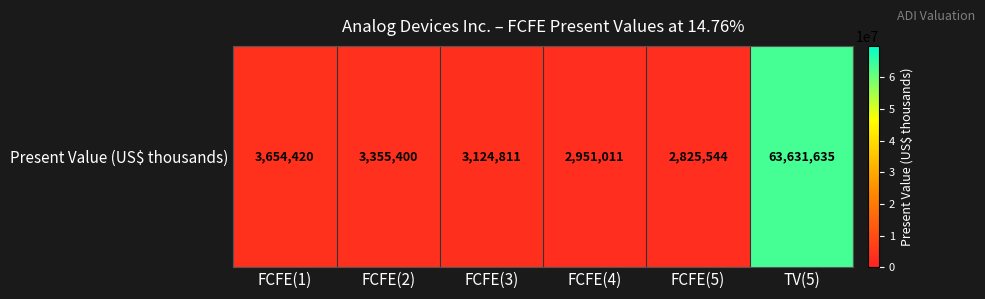

Rank the categories by value from lowest to highest.

FCFE(5), FCFE(4), FCFE(3), FCFE(2), FCFE(1), TV(5)